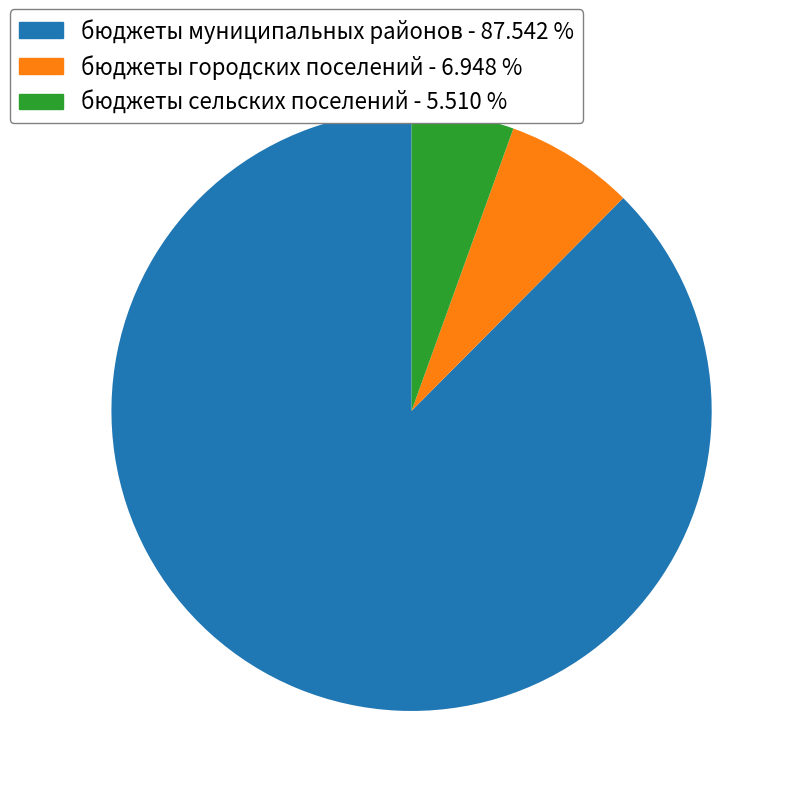

Rank the categories by value from lowest to highest.

бюджеты сельских поселений, бюджеты городских поселений, бюджеты муниципальных районов